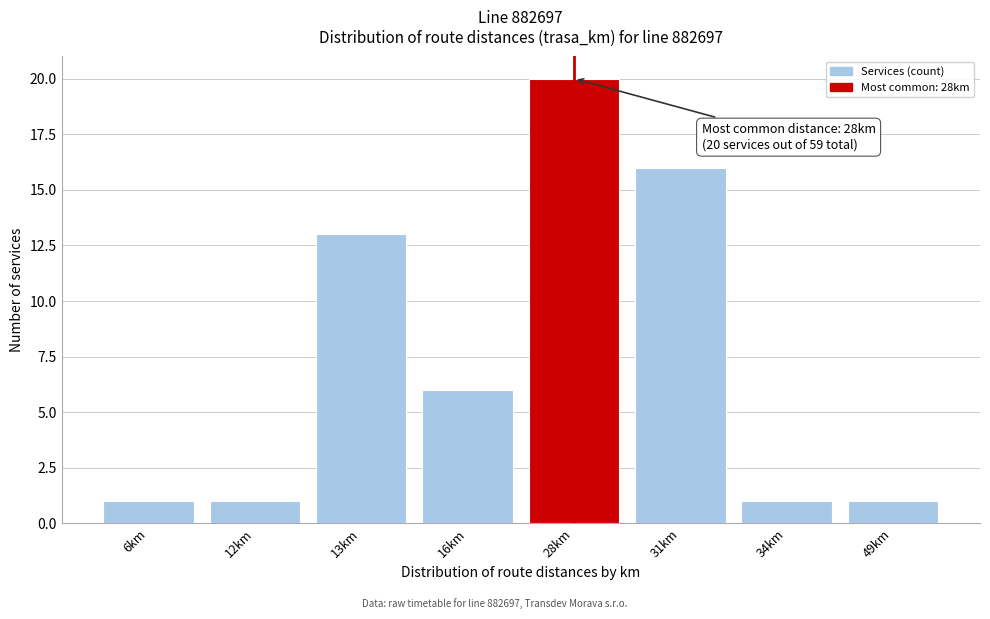

Reading left to right, extract all data points from this chart.

6km=1	12km=1	13km=13	16km=6	28km=20	31km=16	34km=1	49km=1